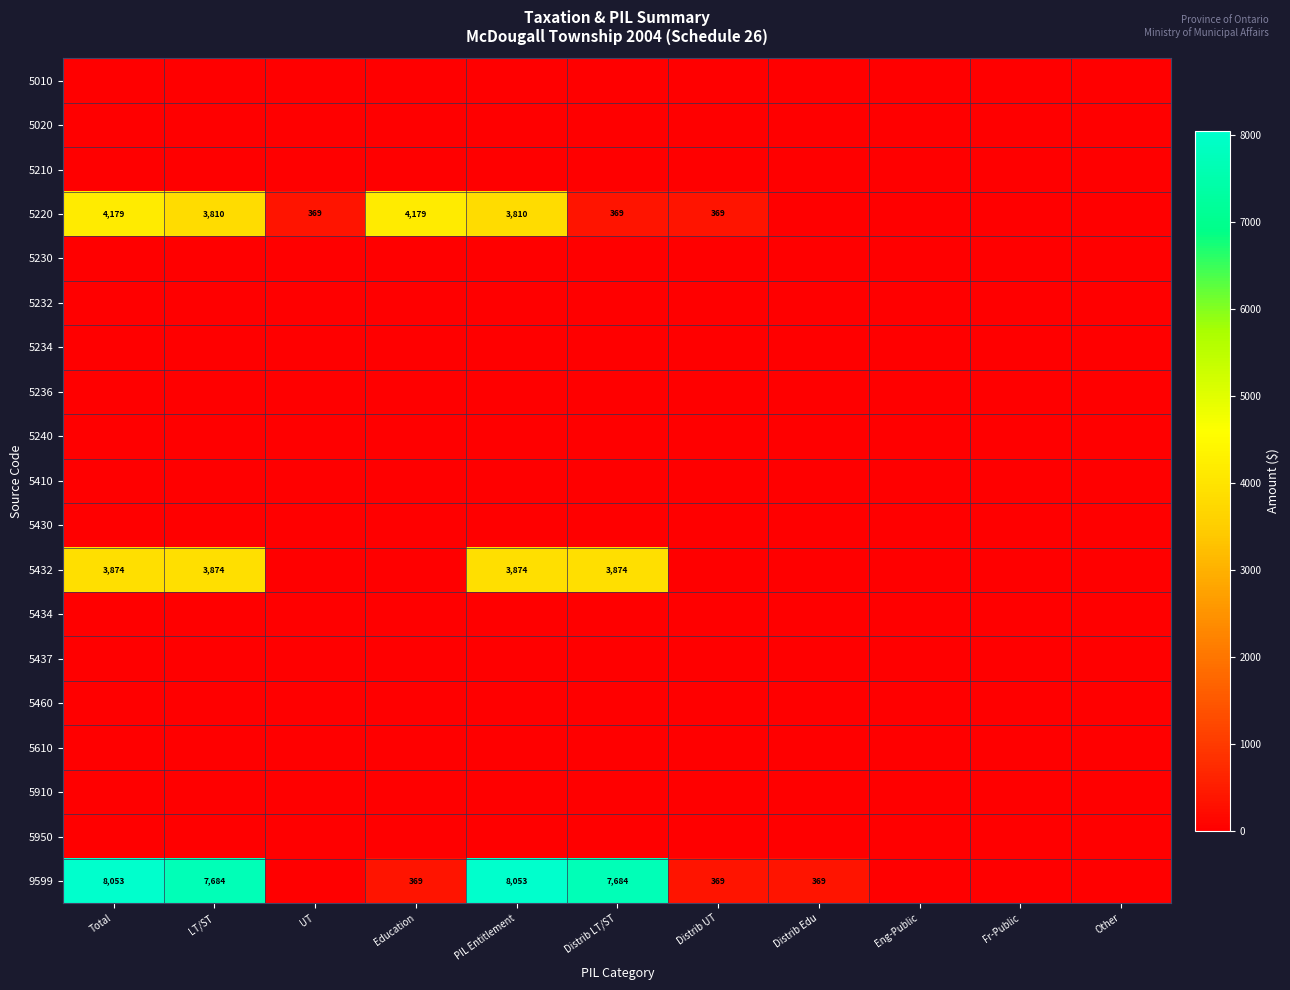

What is the spread (max minus min) of values at LT/ST?

7684